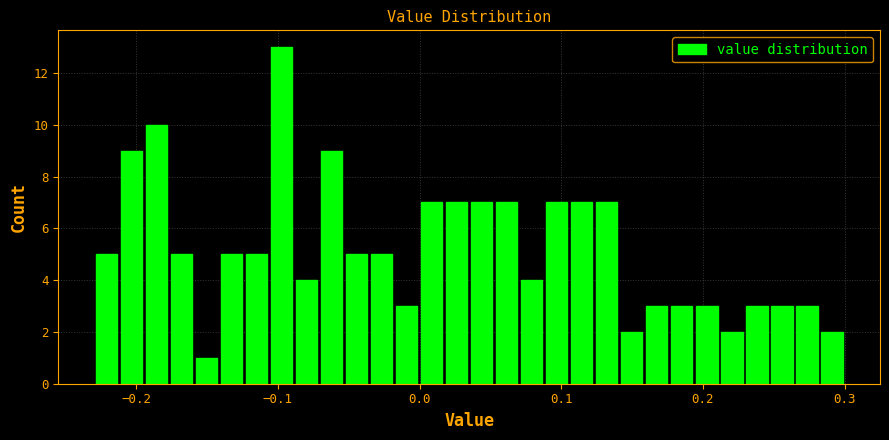

Around what value on the x-axis is the tallest bar? Give the approximate position of its centre, as read against the axis.

-0.10